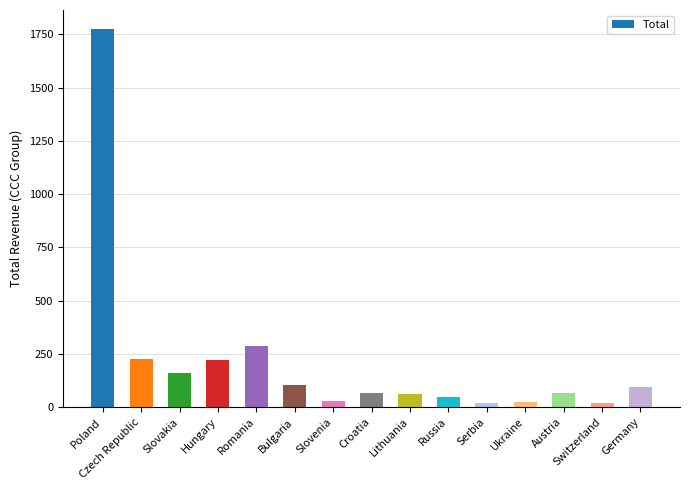

How many series are shown in this chart?

1